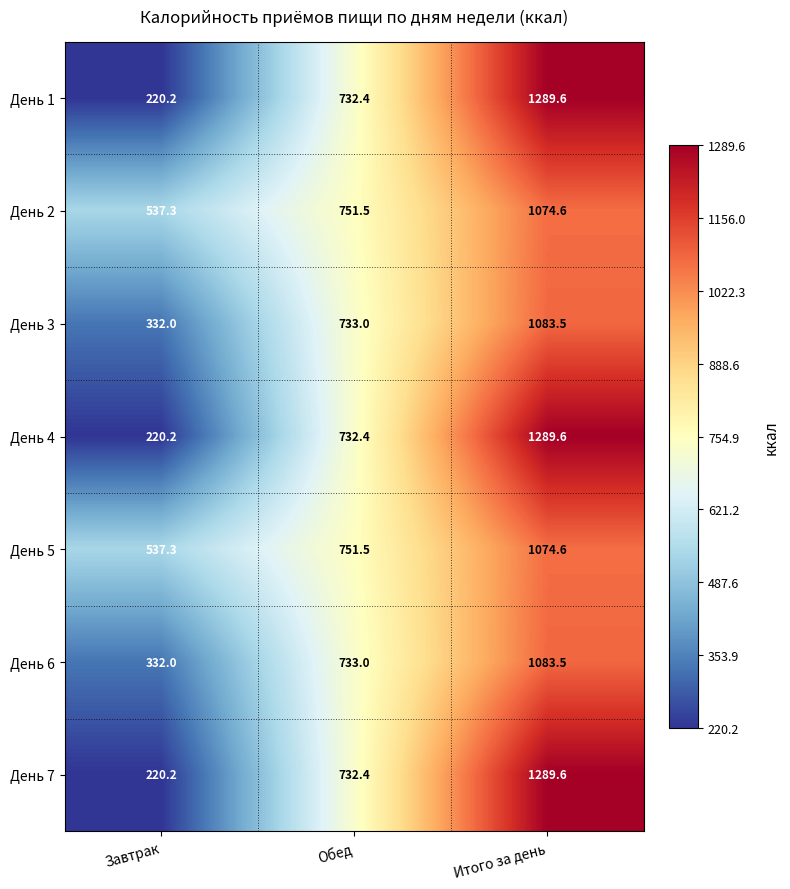

What is the difference between the День 5 values at Итого за день and Завтрак?

537.3